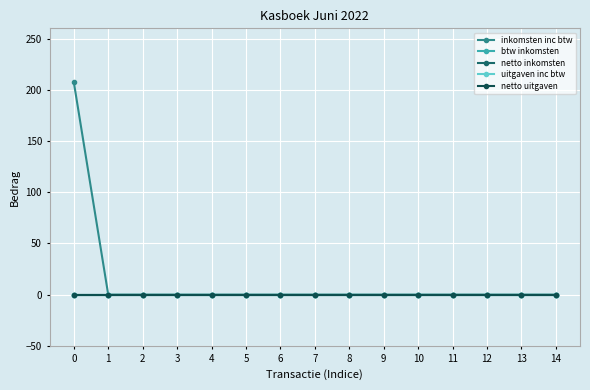

Reading left to right, extract all data points from this chart.

inkomsten inc btw: 207.5	0.0	0.0	0.0	0.0	0.0	0.0	0.0	0.0	0.0	0.0	0.0	0.0	0.0	0.0
btw inkomsten: 0.0	0.0	0.0	0.0	0.0	0.0	0.0	0.0	0.0	0.0	0.0	0.0	0.0	0.0	0.0
netto inkomsten: 0.0	0.0	0.0	0.0	0.0	0.0	0.0	0.0	0.0	0.0	0.0	0.0	0.0	0.0	0.0
uitgaven inc btw: 0.0	0.0	0.0	0.0	0.0	0.0	0.0	0.0	0.0	0.0	0.0	0.0	0.0	0.0	0.0
netto uitgaven: 0.0	0.0	0.0	0.0	0.0	0.0	0.0	0.0	0.0	0.0	0.0	0.0	0.0	0.0	0.0